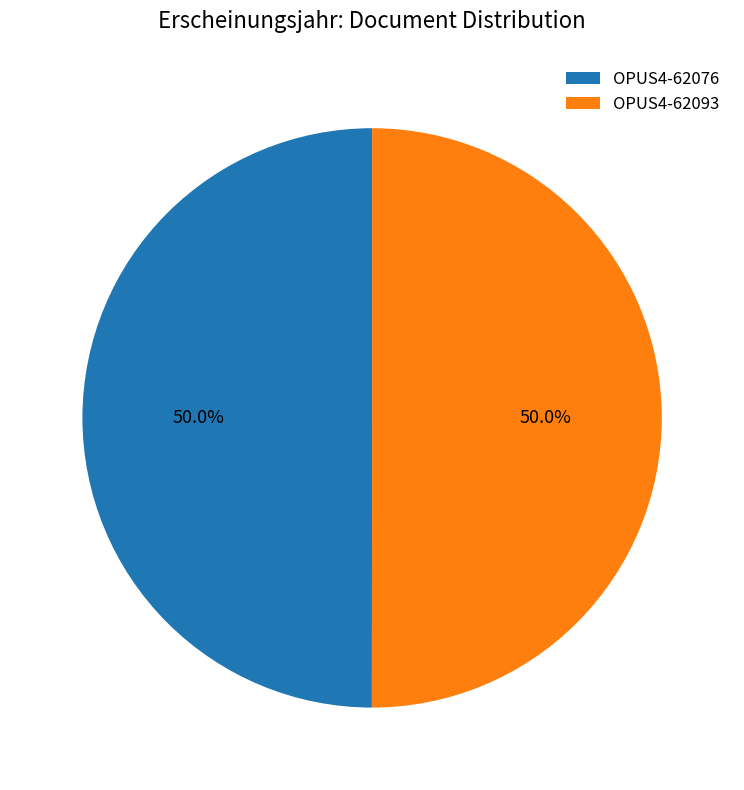

Approximately how many times larger is the value at OPUS4-62093 compared to OPUS4-62076?

1.0